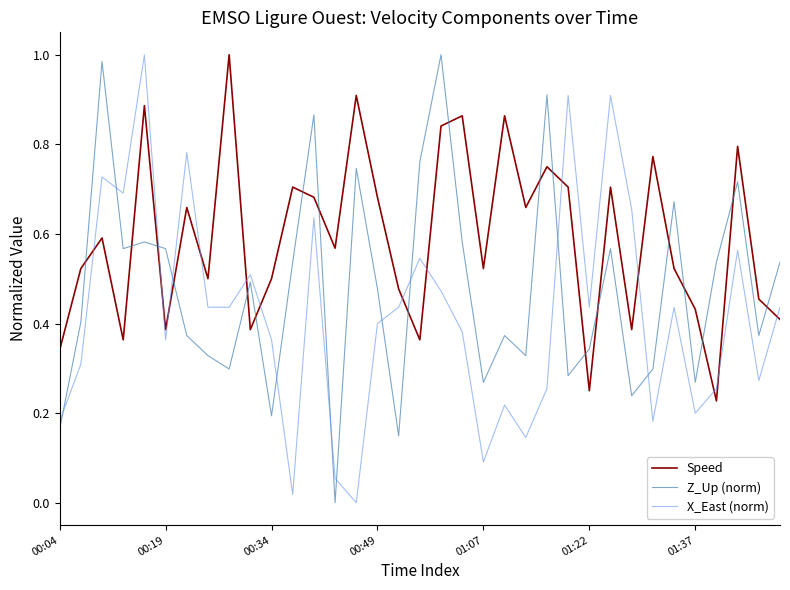

In Speed, how many points are lower than both neighbors (excluding endpoints)?

11